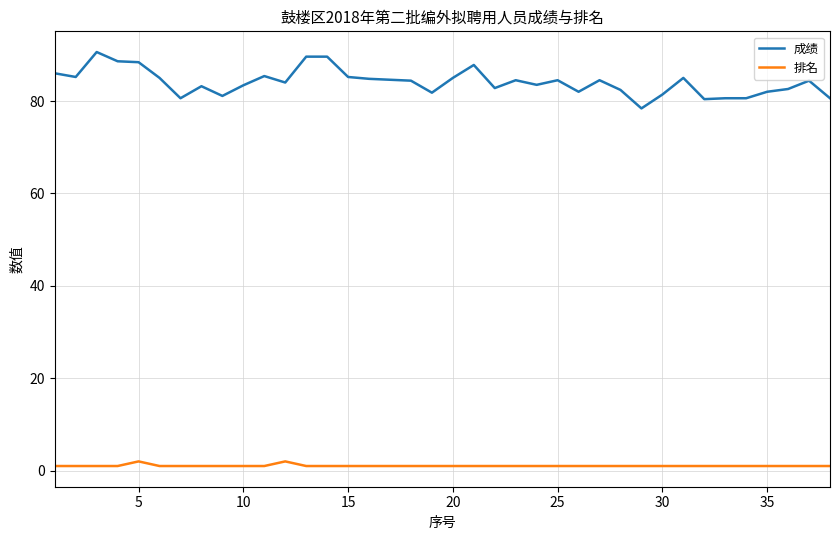

Does the chart display data point markers on the line(s)?

No